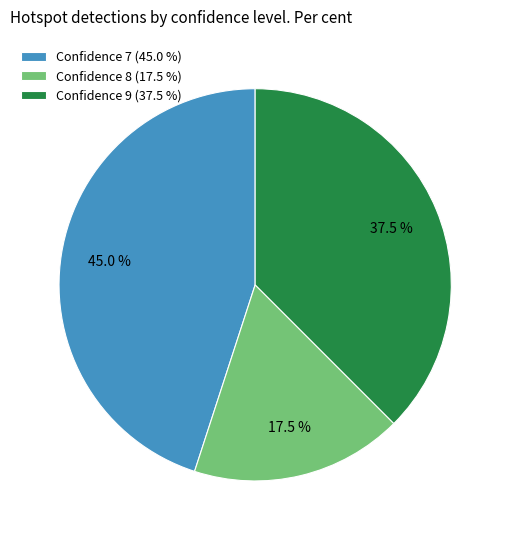

What is the largest slice in the pie chart?

Confidence 7 (45.0 %)